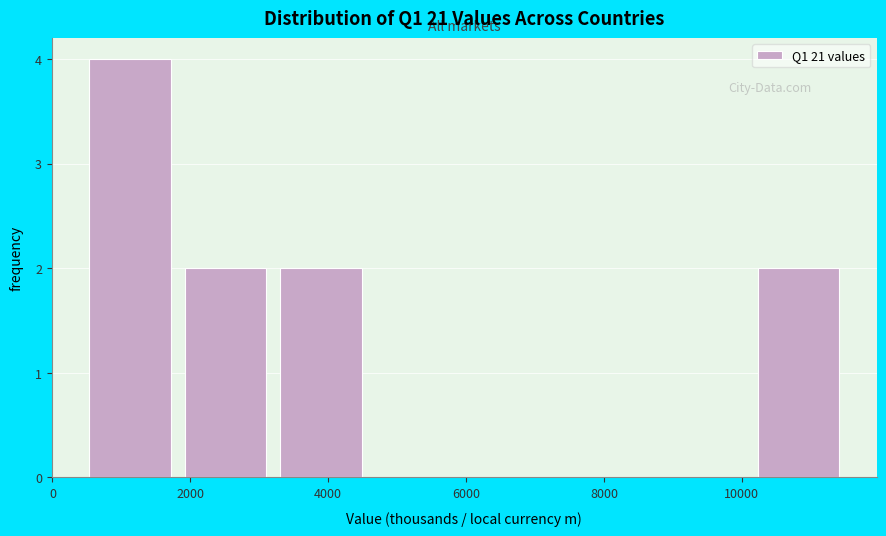

Reading left to right, transcribe this chart: for each bar, give the range it covers on the x-axis and its height. Neither the bar edges nor the heights are printed on the chart, so give them approximately, as read against the axes.

400 to 1800: 4
1800 to 3200: 2
3200 to 4600: 2
4600 to 6000: 0
6000 to 7400: 0
7400 to 8800: 0
8800 to 10200: 0
10200 to 11600: 2